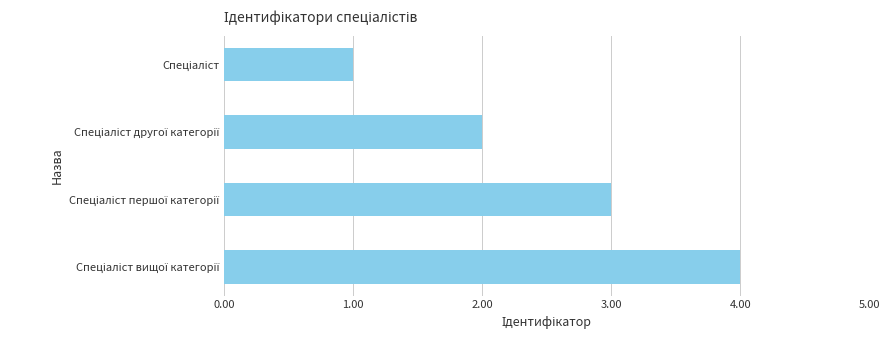

What is the sum of all values?

10